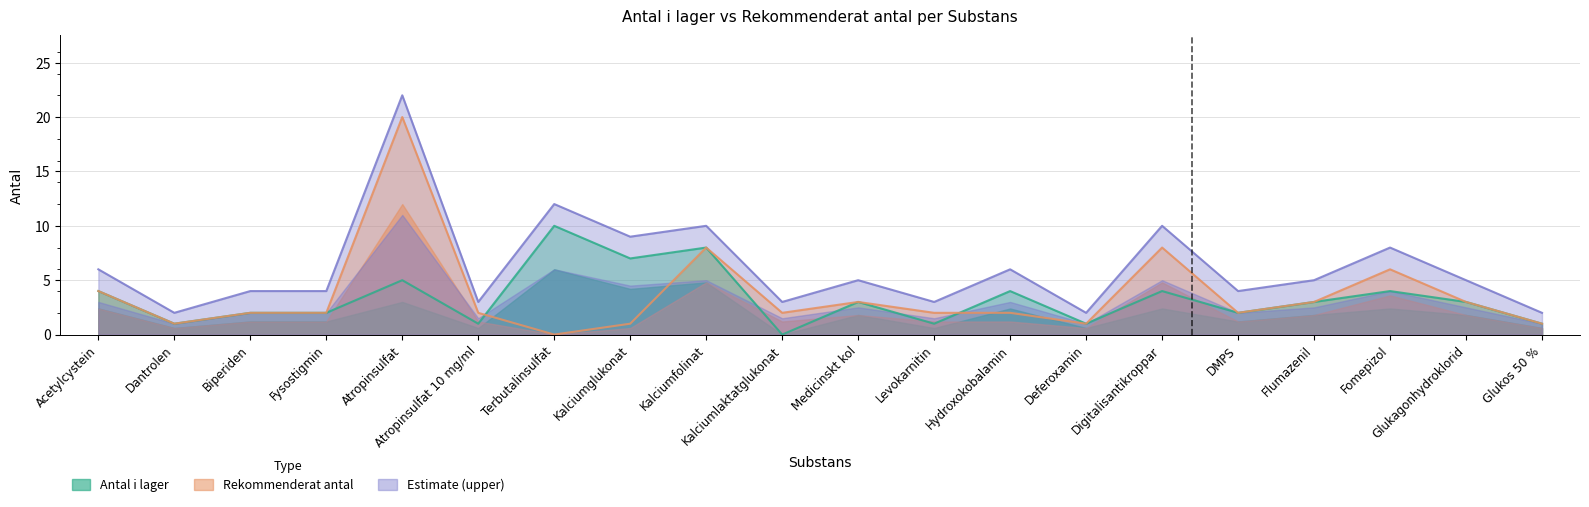

What is the difference between the maximum and minimum values in the Antal i lager series?

10